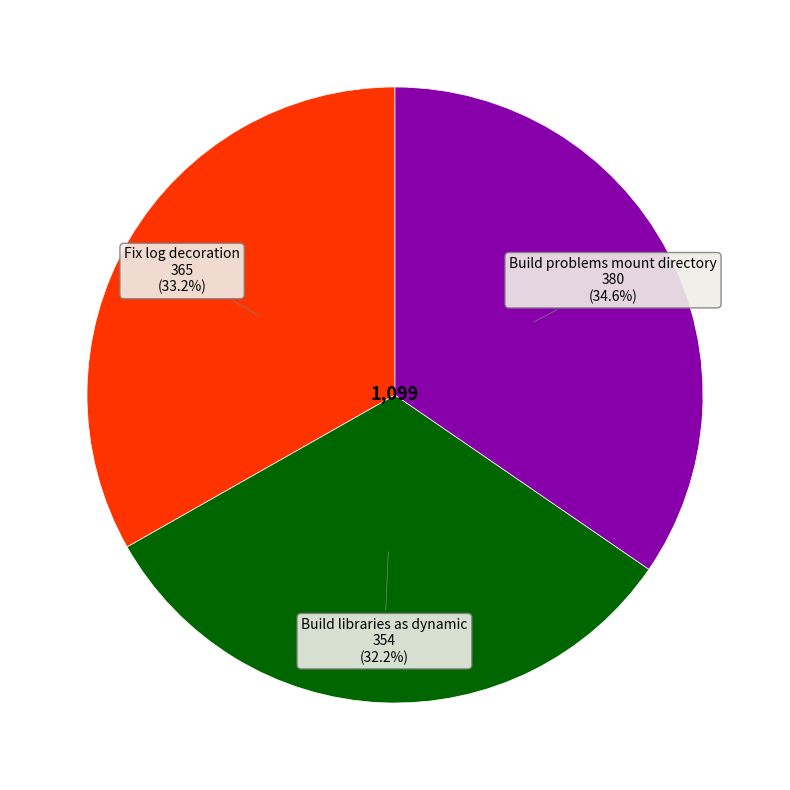

To the nearest percent, what is the difference between the largest and smallest slice percentages?

2%